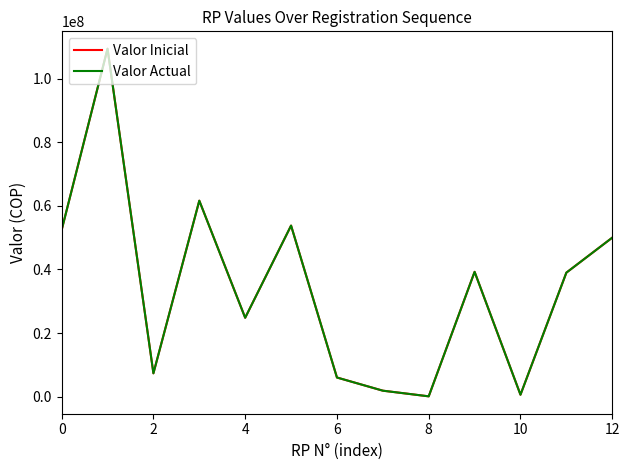

What is the value of the Valor Actual point at the 4th from the left?

61633143.0